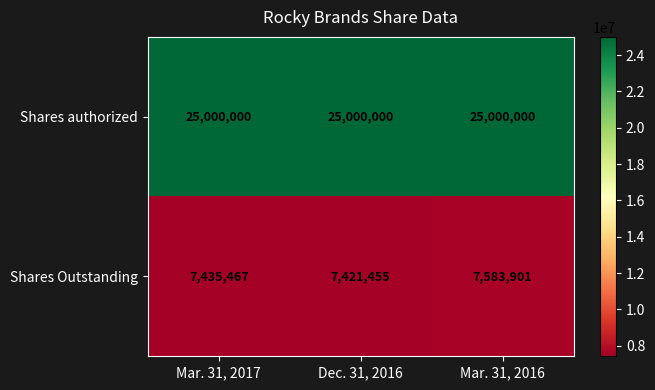

Reading left to right, transcribe all the data shown in this chart.

Shares authorized: Mar. 31, 2017=25000000	Dec. 31, 2016=25000000	Mar. 31, 2016=25000000
Shares Outstanding: Mar. 31, 2017=7435467	Dec. 31, 2016=7421455	Mar. 31, 2016=7583901